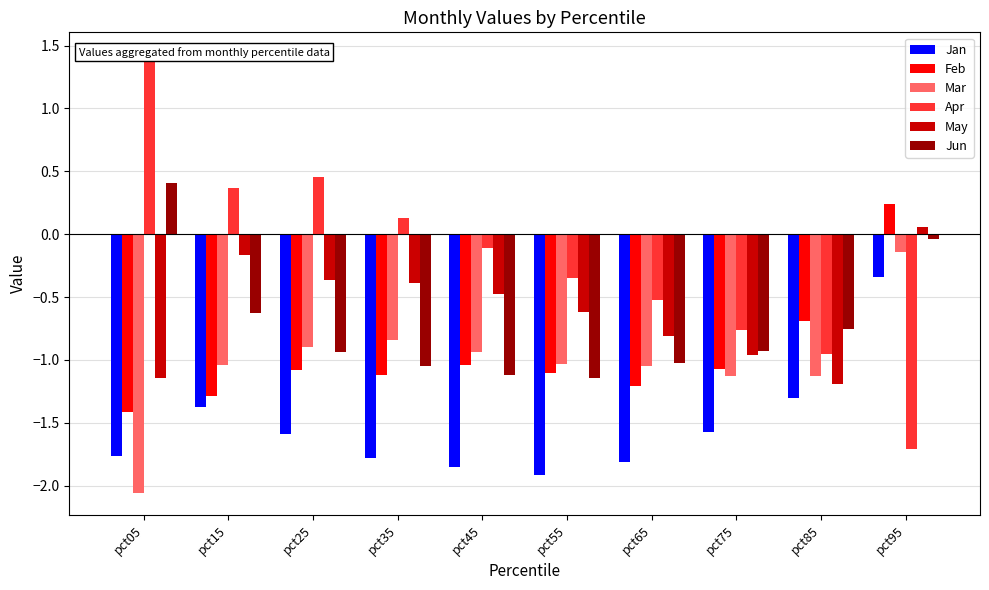

Reading left to right, transcribe all the data shown in this chart.

Jan: -1.8	-1.4	-1.6	-1.8	-1.9	-1.9	-1.8	-1.6	-1.3	-0.3
Feb: -1.4	-1.3	-1.1	-1.1	-1.0	-1.1	-1.2	-1.1	-0.7	0.2
Mar: -2.1	-1.0	-0.9	-0.8	-0.9	-1.0	-1.1	-1.1	-1.1	-0.1
Apr: 1.4	0.4	0.5	0.1	-0.1	-0.4	-0.5	-0.8	-0.9	-1.7
May: -1.1	-0.2	-0.4	-0.4	-0.5	-0.6	-0.8	-1.0	-1.2	0.1
Jun: 0.4	-0.6	-0.9	-1.0	-1.1	-1.1	-1.0	-0.9	-0.8	-0.0